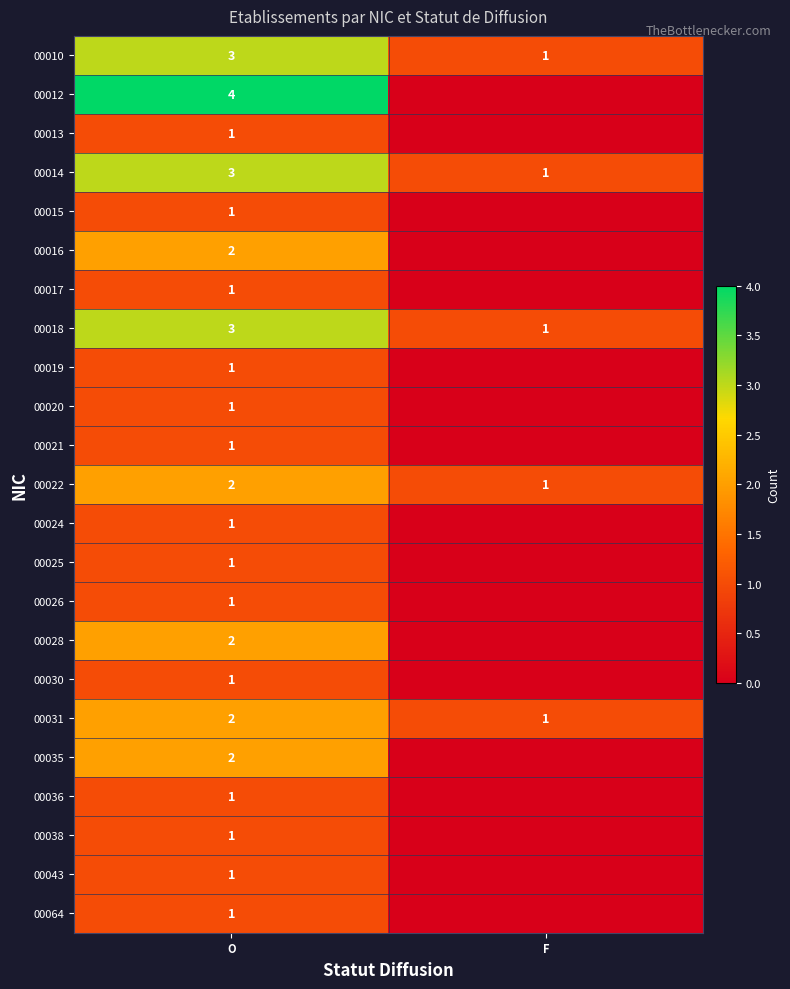

Rank the categories by 00010 value from lowest to highest.

F, O